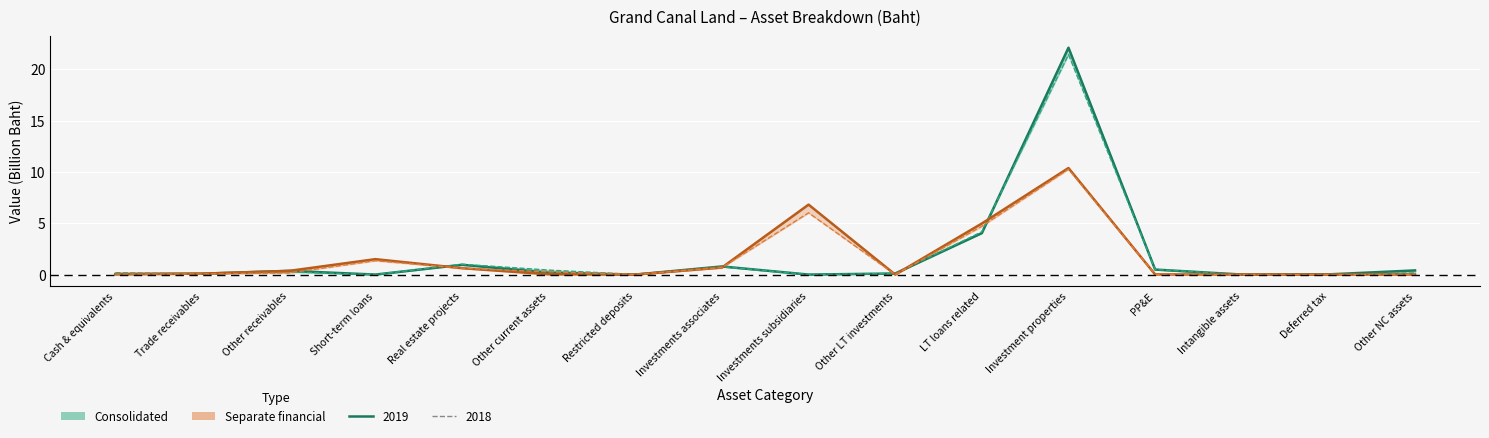

How many distinct data groups are displayed?

2